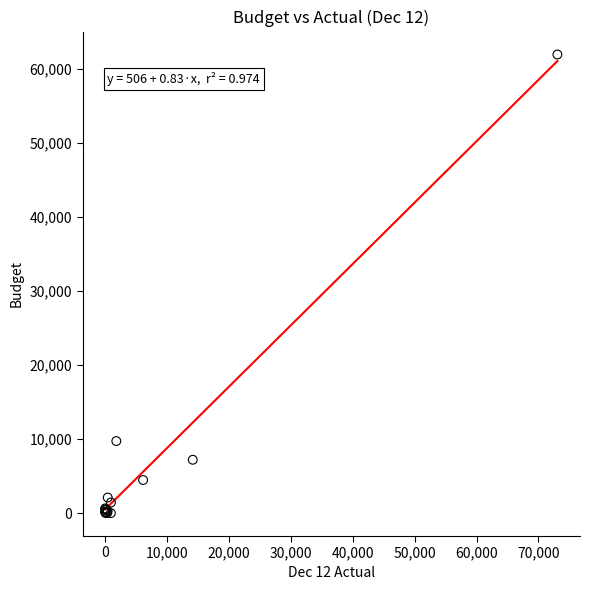

What Y value in the scatter plot is closest to 30952?

9724.7